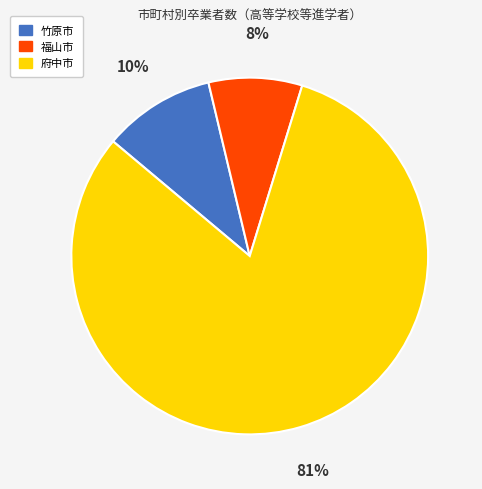

Which category accounts for the majority?

府中市